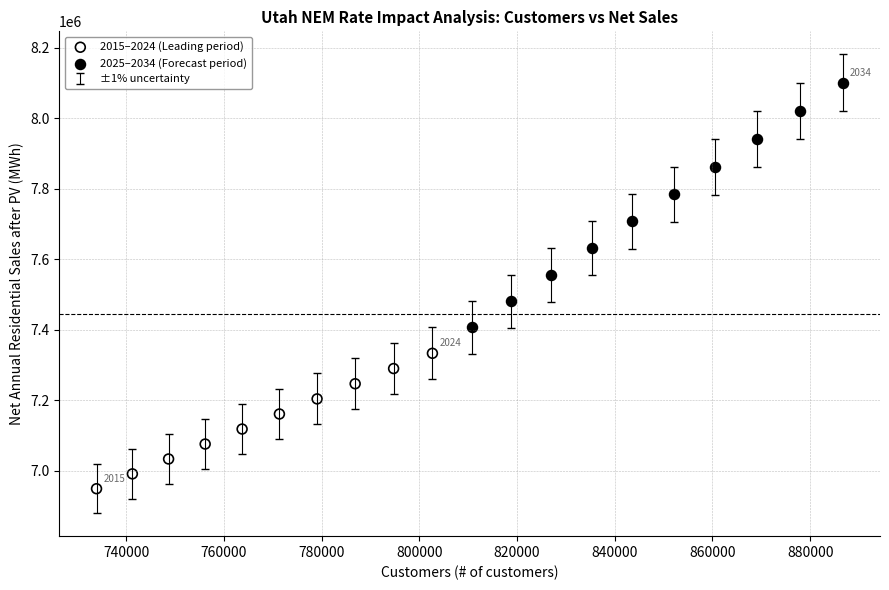

Which series has the largest Y range (max minus min)?

2025–2034 (Forecast period)